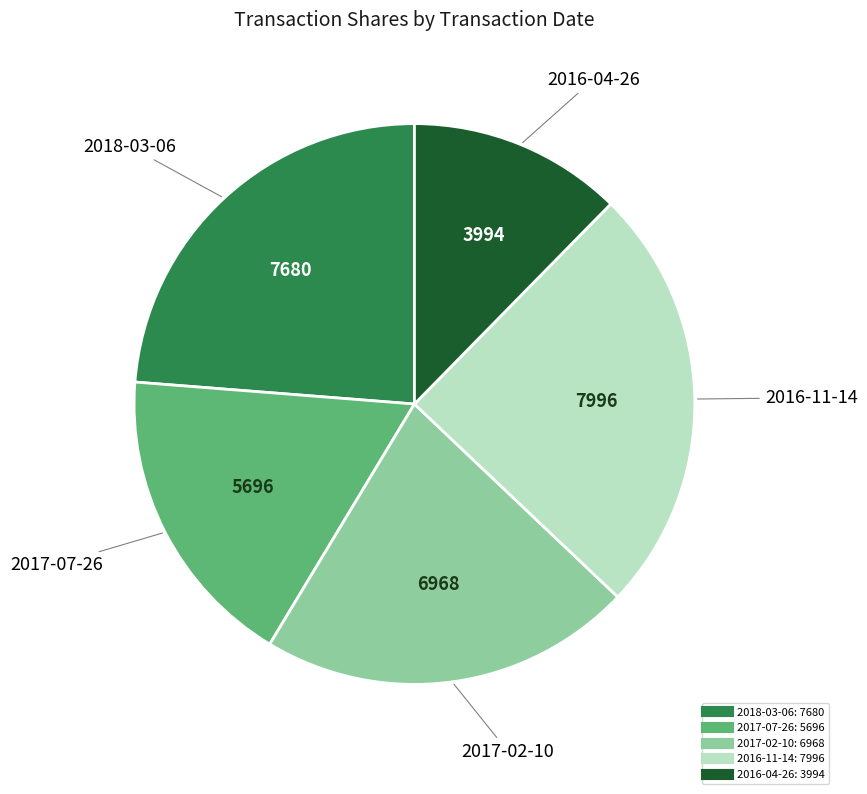

Rank the categories by value from highest to lowest.

2016-11-14, 2018-03-06, 2017-02-10, 2017-07-26, 2016-04-26